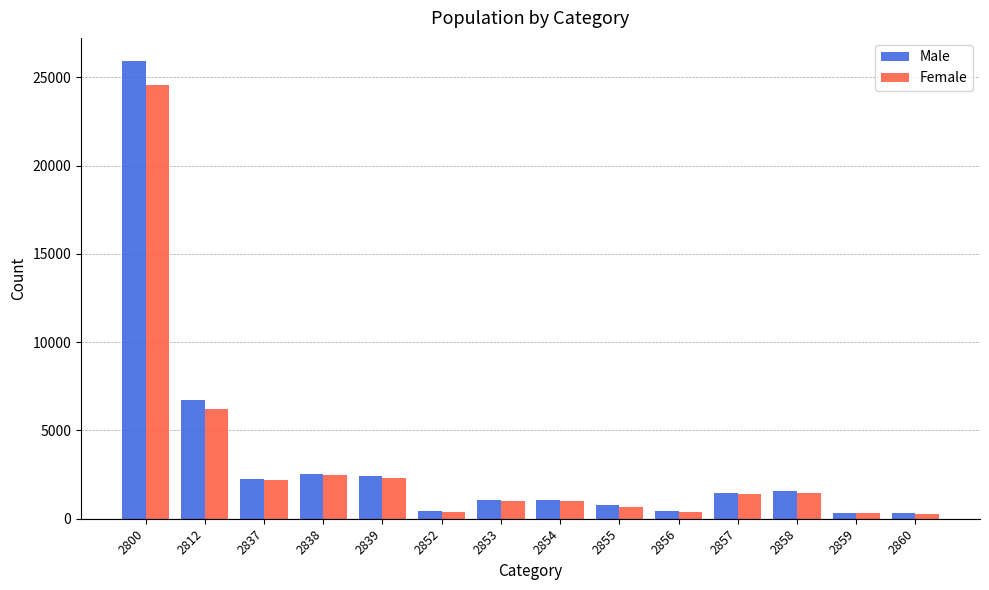

Is the value of Male at 2859 greater than the value of Female at 2837?

No